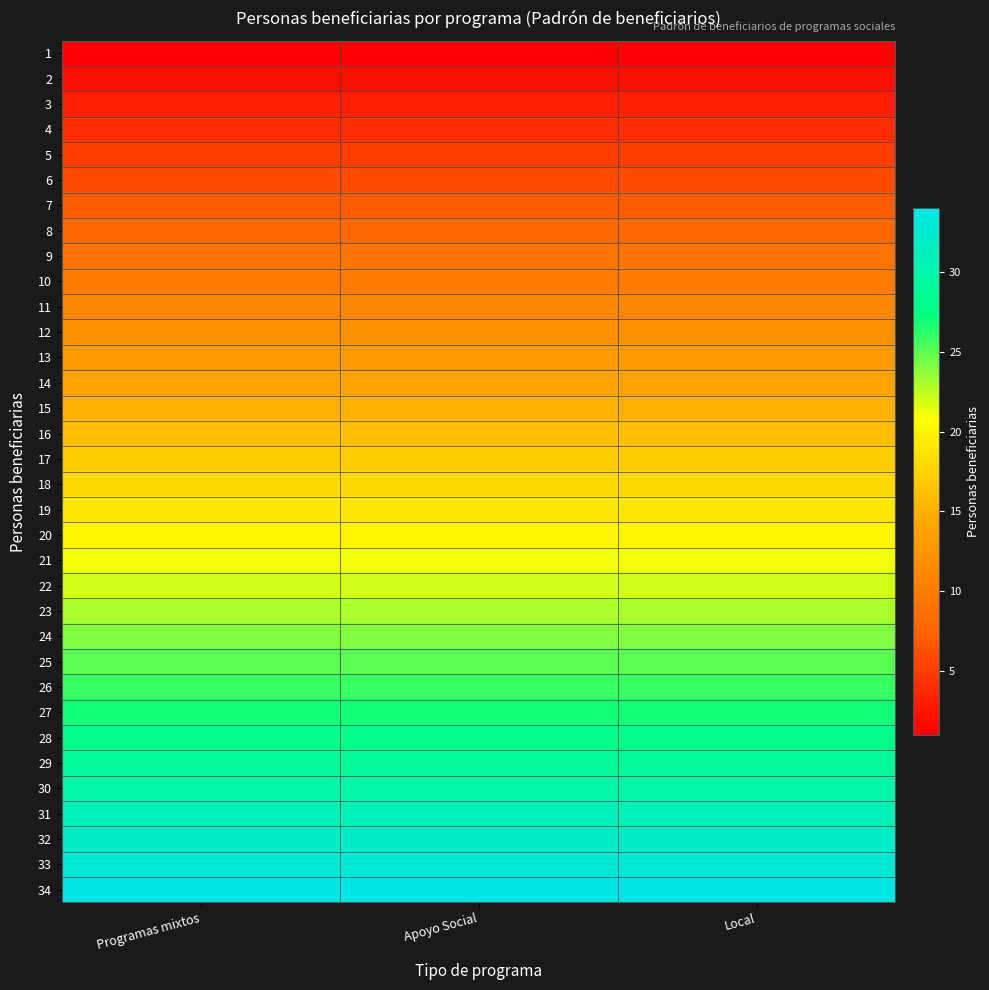

Rank the series by their maximum value, from highest to lowest.

34, 33, 32, 31, 30, 29, 28, 27, 26, 25, 24, 23, 22, 21, 20, 19, 18, 17, 16, 15, 14, 13, 12, 11, 10, 9, 8, 7, 6, 5, 4, 3, 2, 1